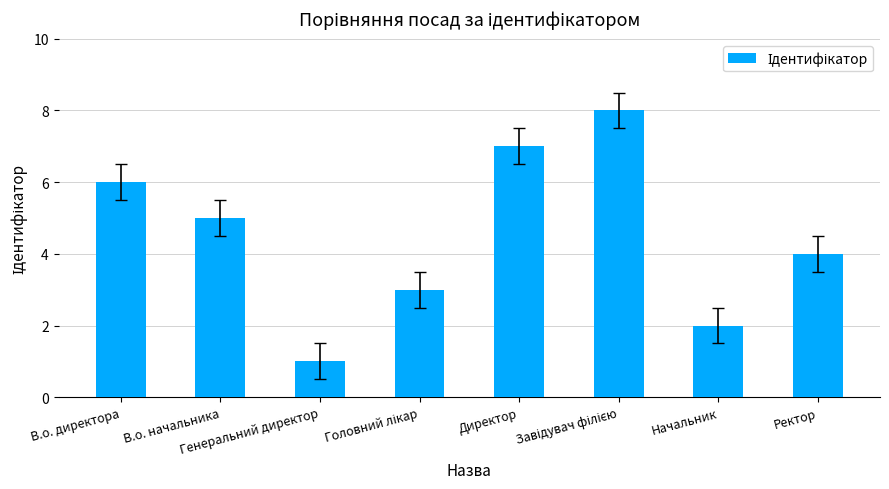

True or false: the data shows 2 at Начальник.

True